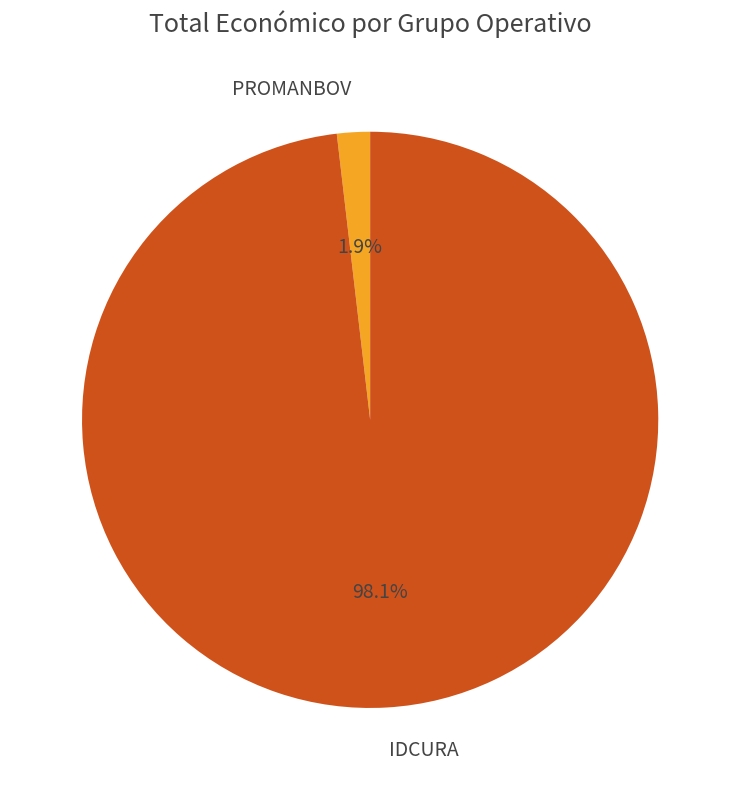

Which slice represents more than half of the pie?

IDCURA